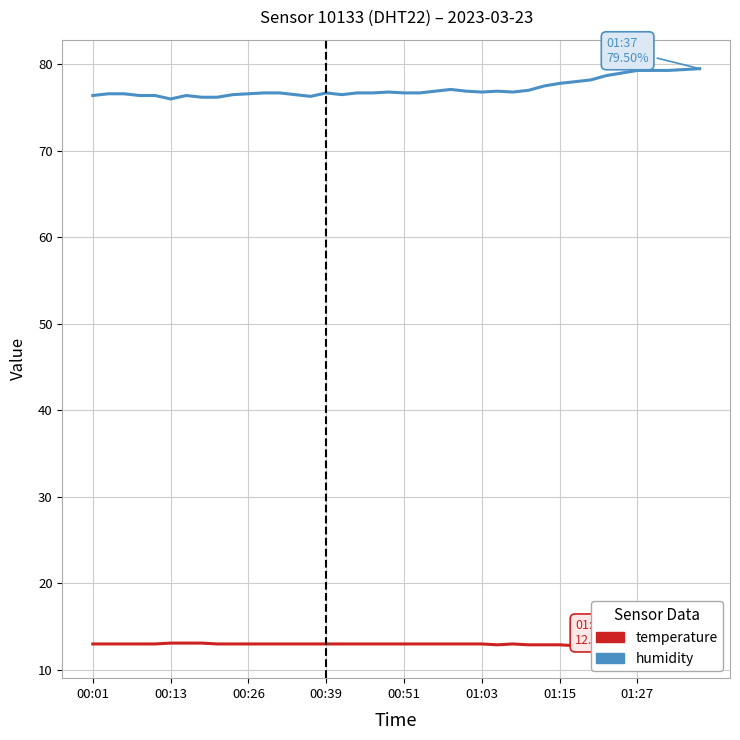

How many lines are shown in the chart?

2